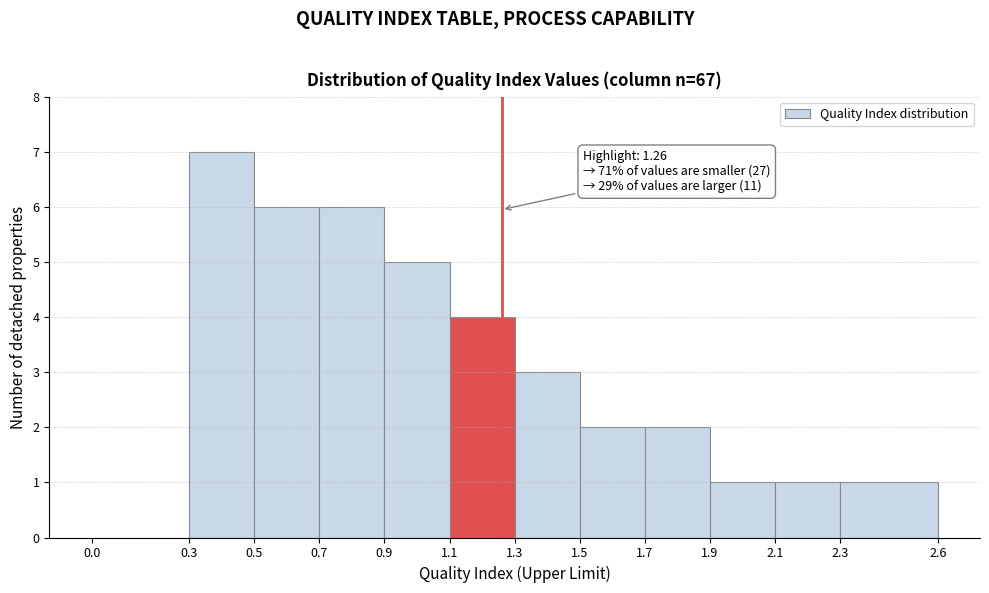

Over which range of the x-axis is the bar tallest?

0.3 to 0.5